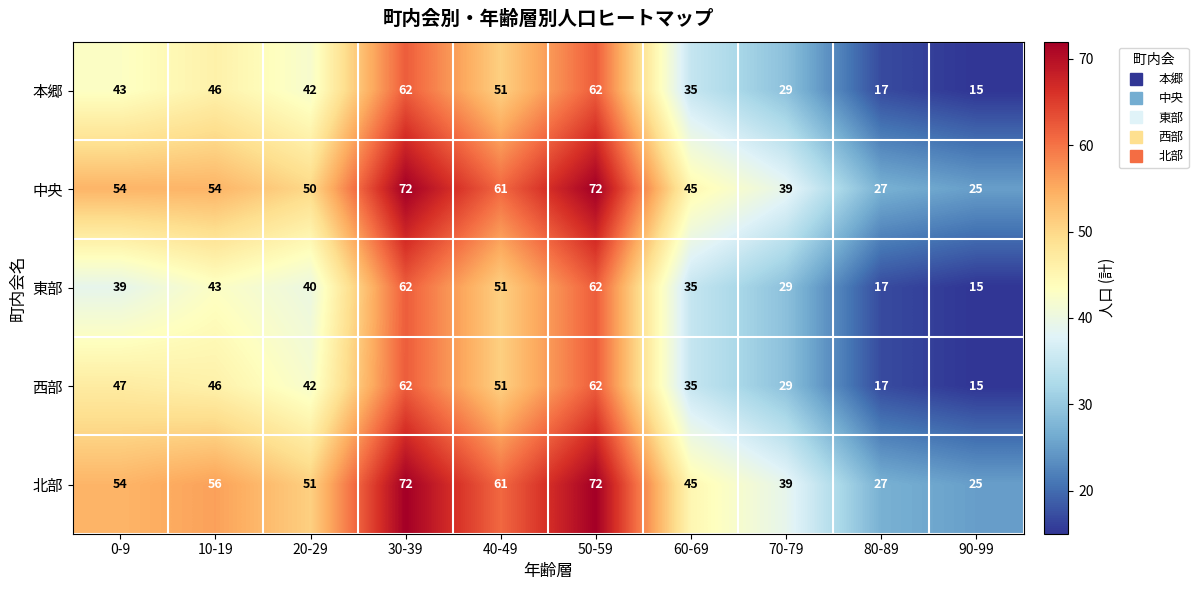

How many data points does each series have?

10